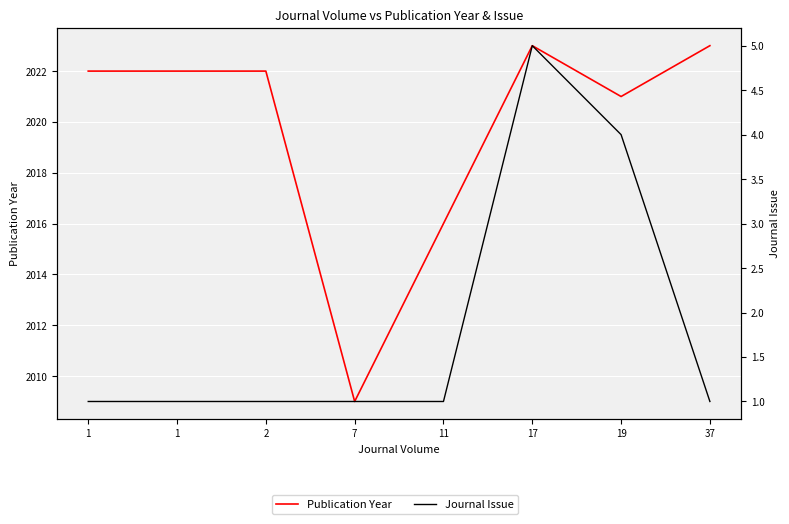

Which series has the largest total across all categories?

Publication Year